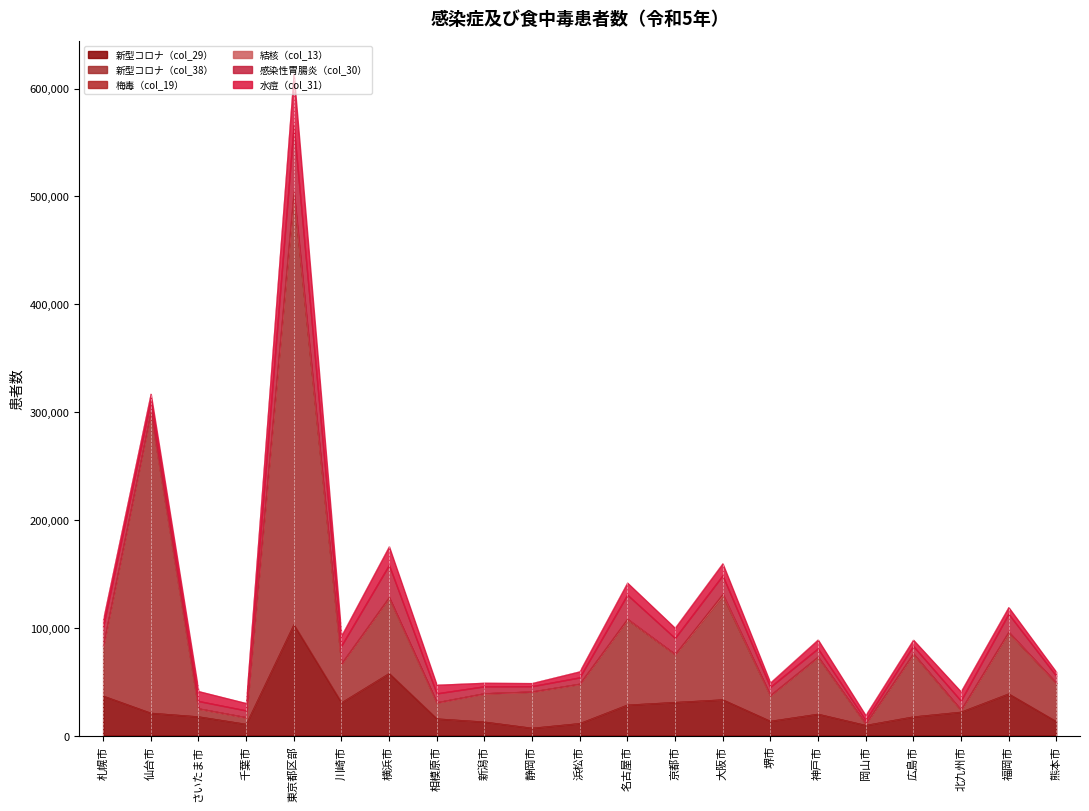

Where does the 新型コロナ（col_38） series first go above 36527?

札幌市